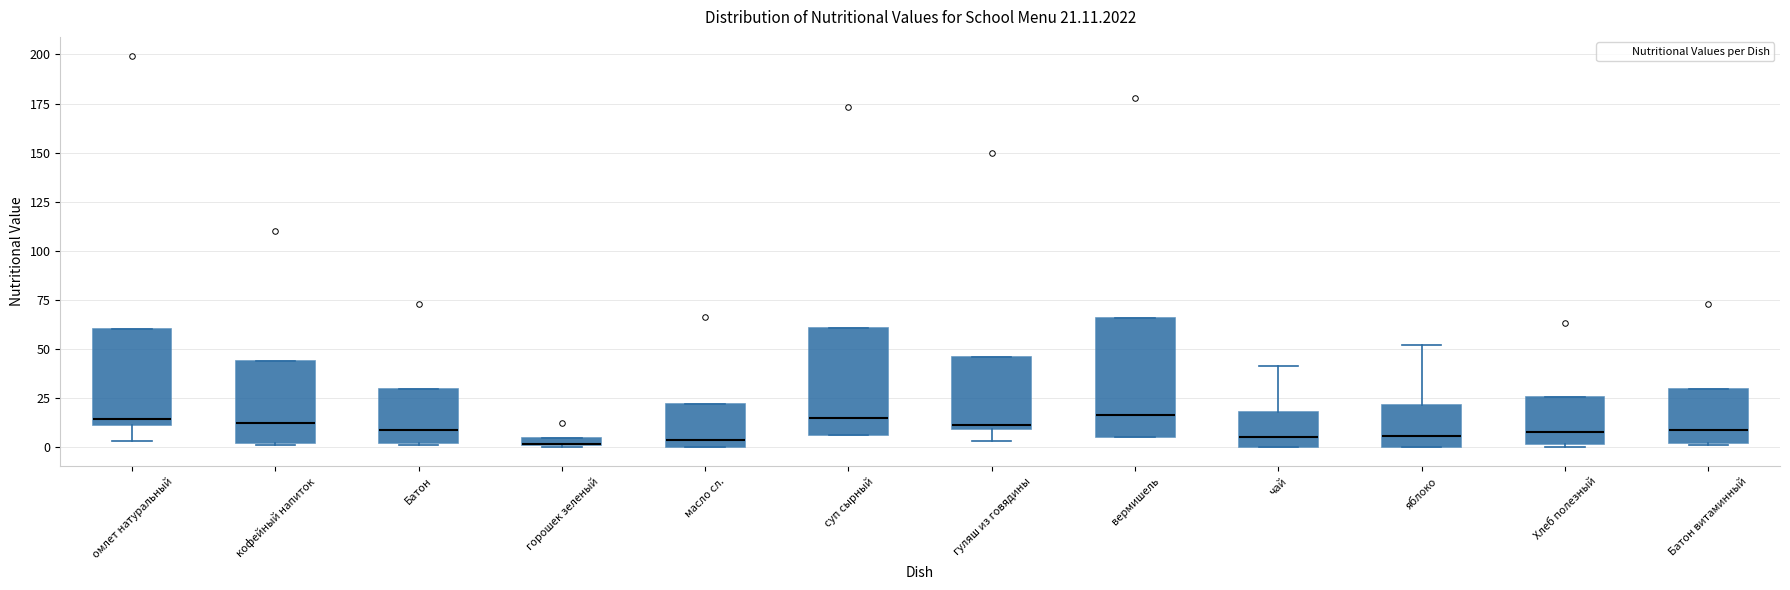

Comparing the boxes themselves (not the whiskers), which one is the tallest?

вермишель